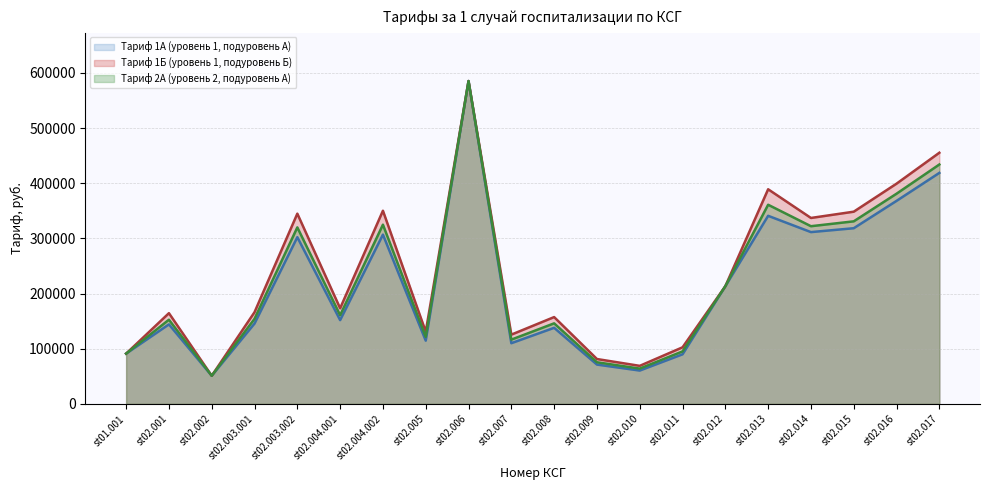

How many data points does each series have?

20